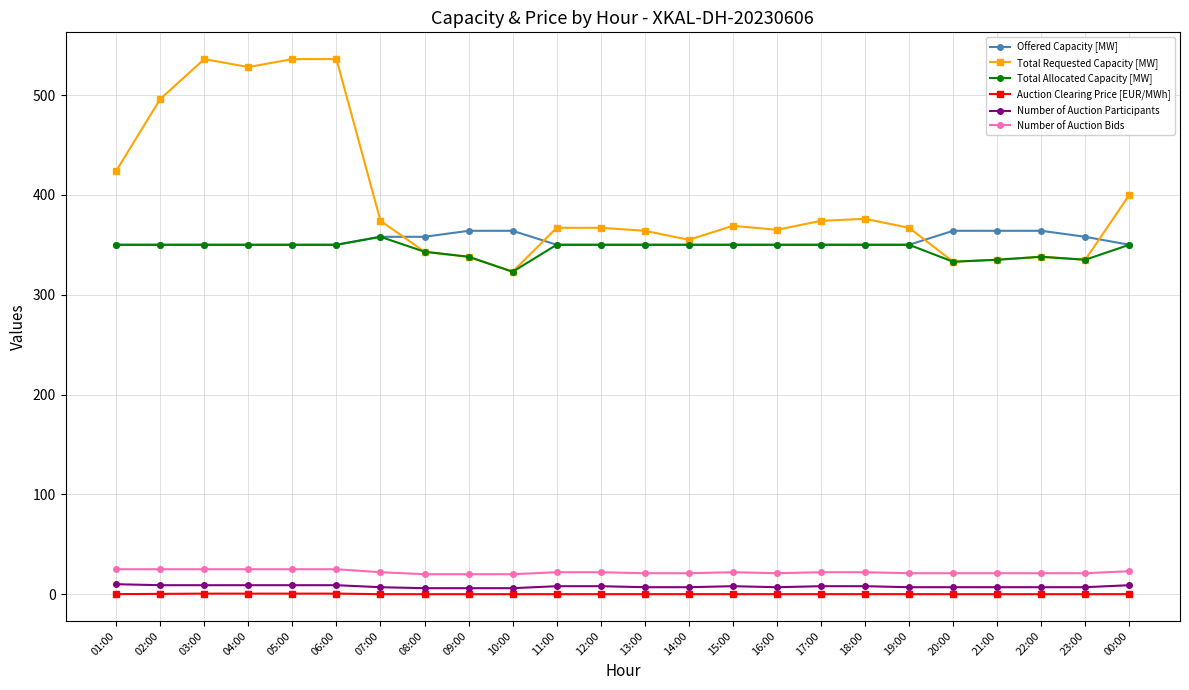

Which series has the largest range (max minus min)?

Total Requested Capacity [MW]